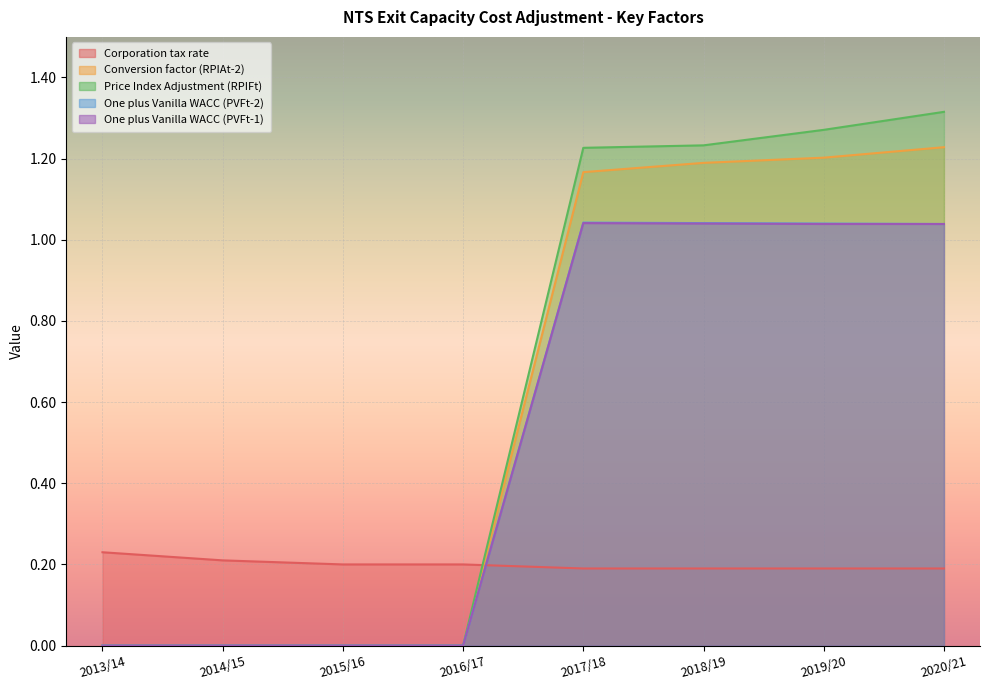

What are all the series names shown in the legend?

Corporation tax rate, Conversion factor (RPIAt-2), Price Index Adjustment (RPIFt), One plus Vanilla WACC (PVFt-2), One plus Vanilla WACC (PVFt-1)